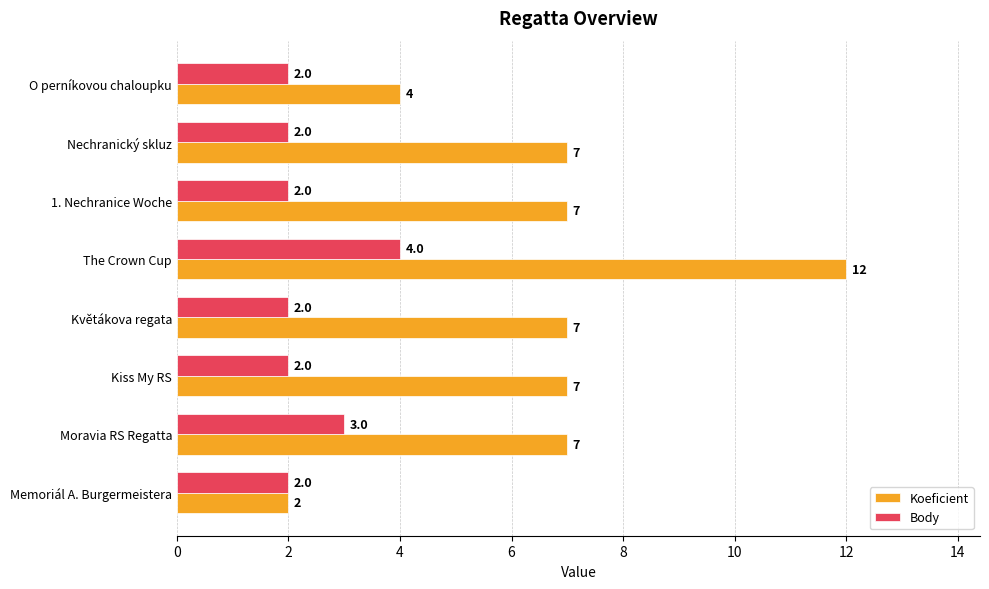

Which series has the largest total across all categories?

Koeficient